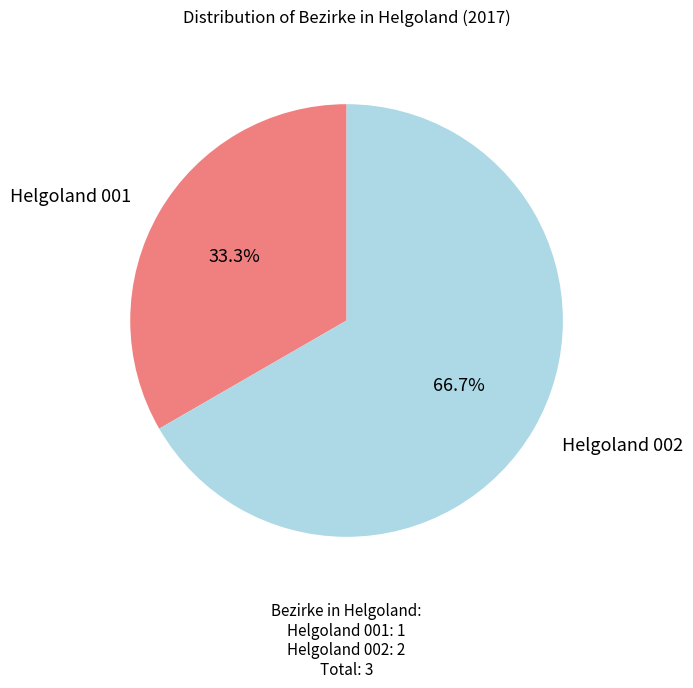

Does any single category account for the majority?

Yes